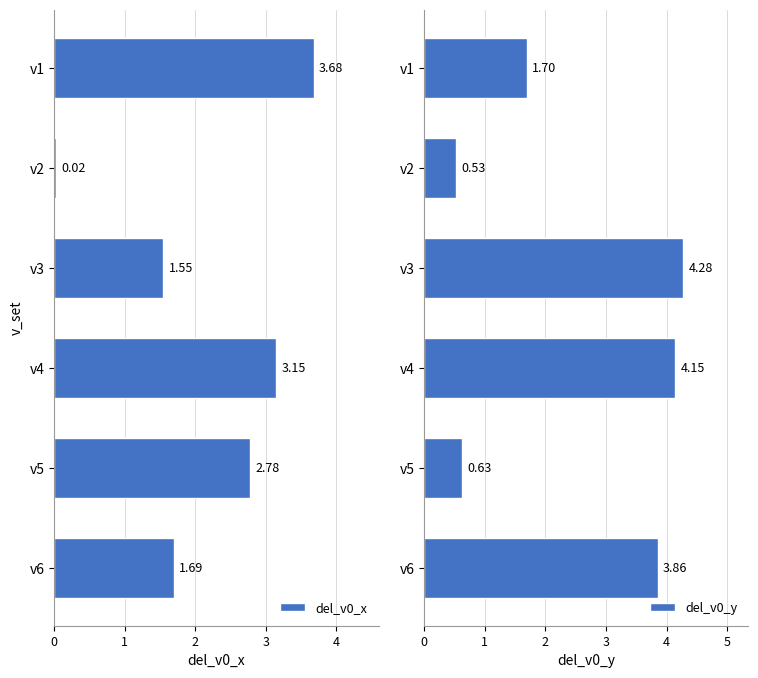

Reading left to right, list all the values displayed in this chart.

del_v0_x: 0=3.7	1=0.0	2=1.5	3=3.2	4=2.8	5=1.7
del_v0_y: 0=1.7	1=0.5	2=4.3	3=4.1	4=0.6	5=3.9